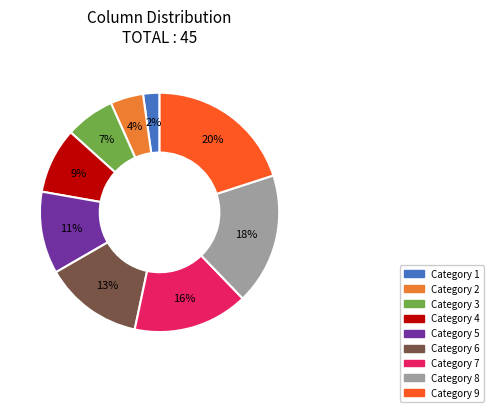

To the nearest percent, what is the difference between the largest and smallest slice percentages?

18%